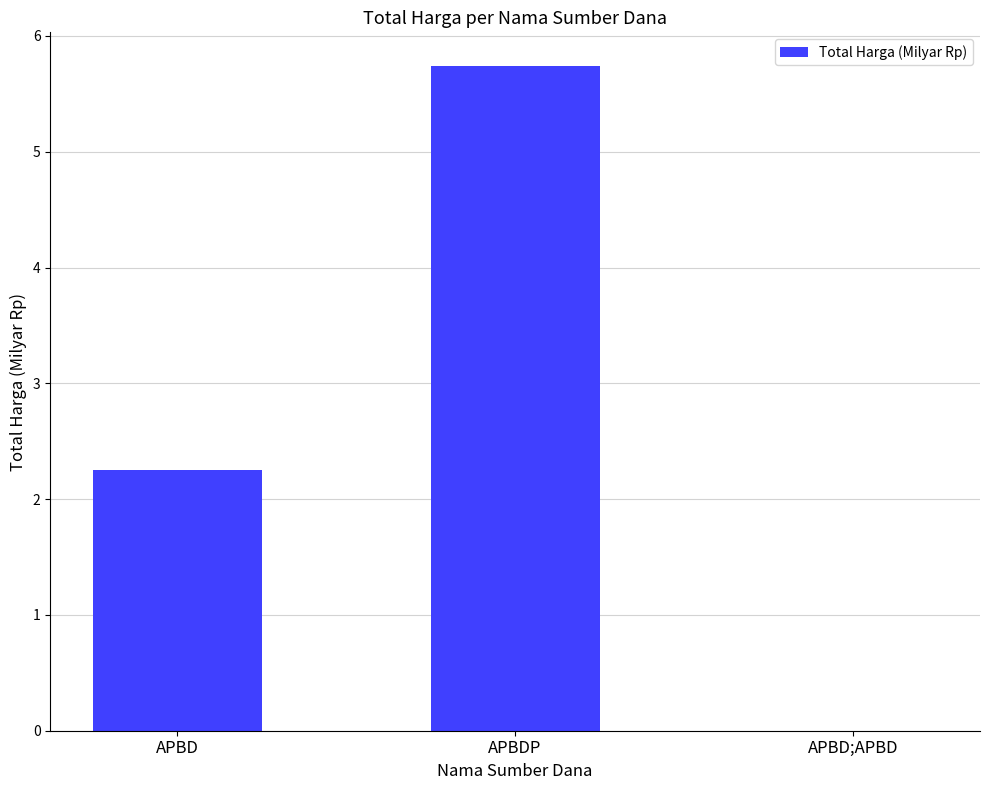

How many categories are shown in the chart?

3